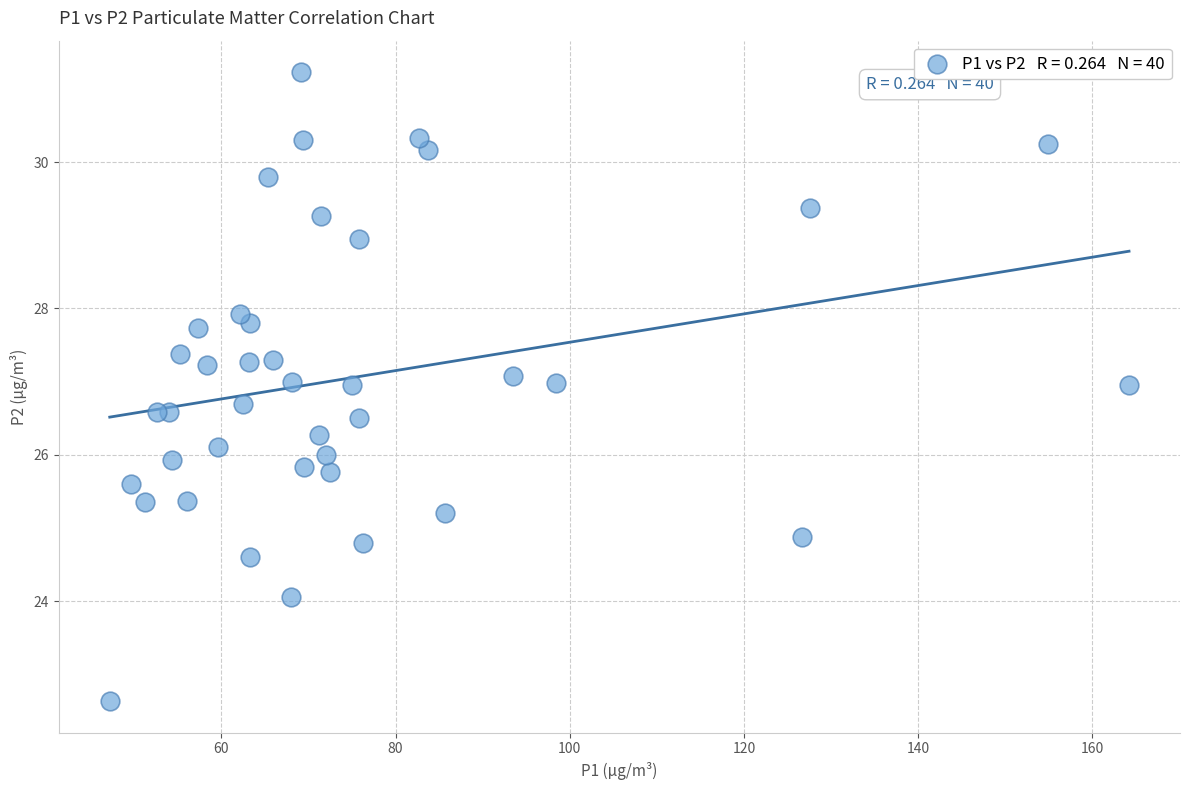

What is the range of X values (max minus min)?

117.1